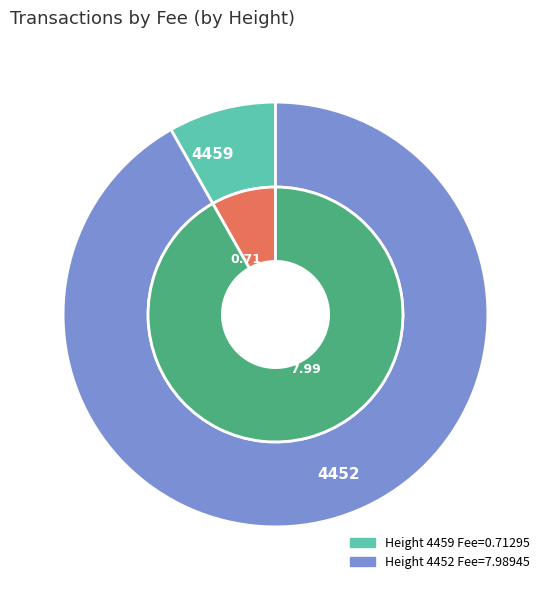

What percentage do 4452 and 4459 together represent?

100.0%